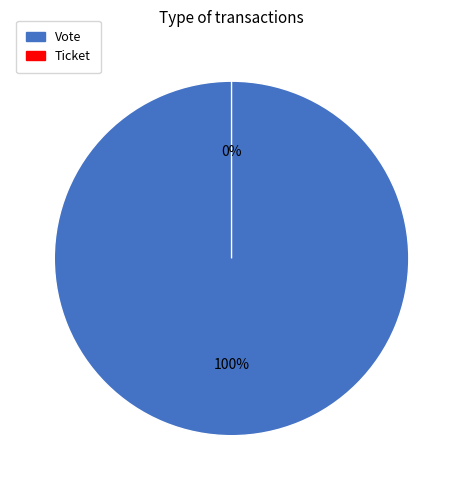

To the nearest percent, what is the average slice percentage?

50%